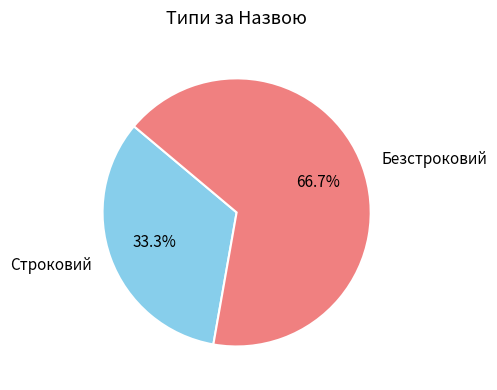

Count the number of slices in the pie.

2